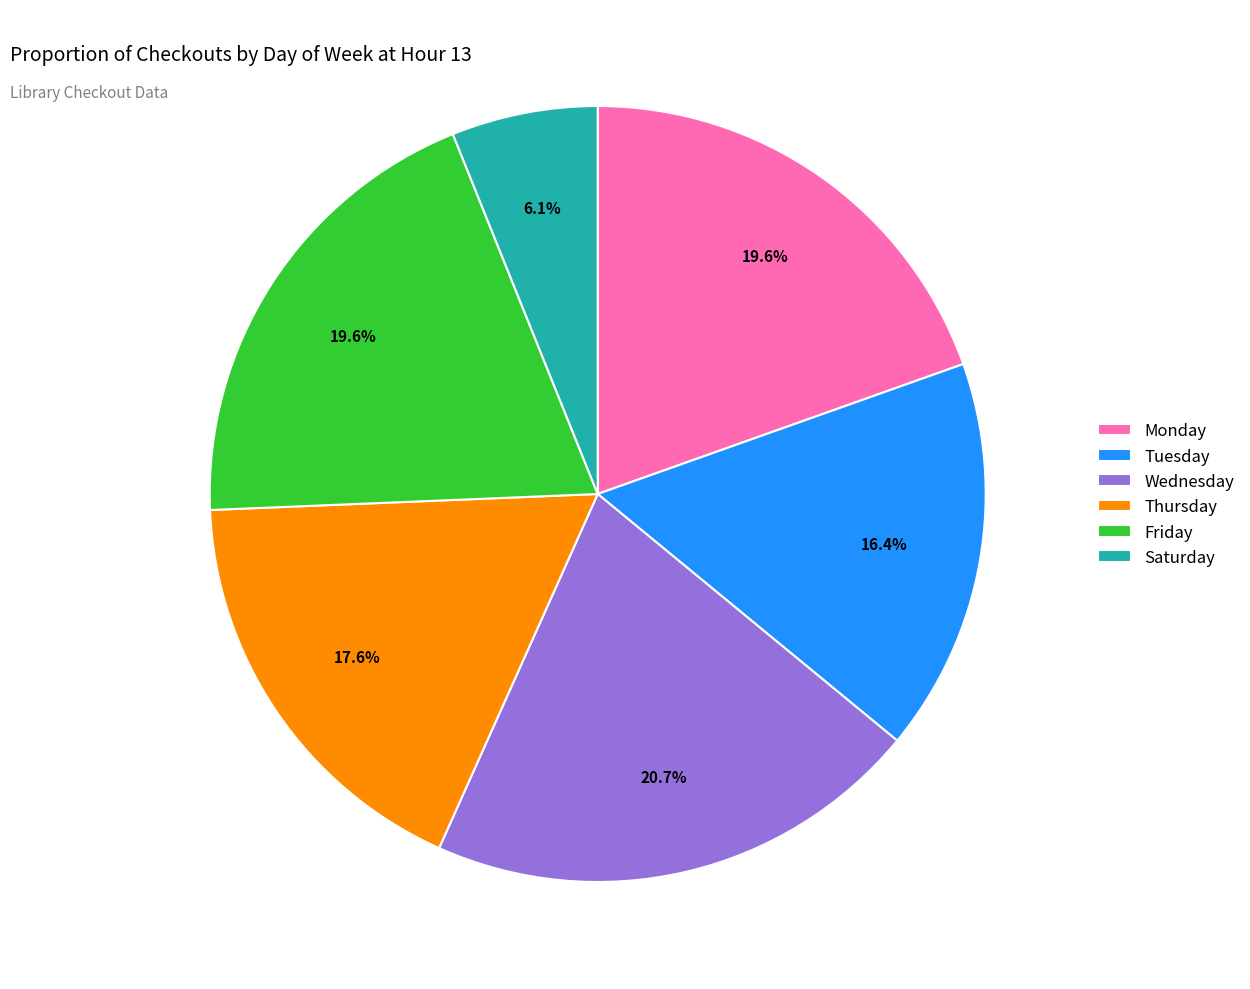

True or false: Tuesday accounts for 5% of the total.

False